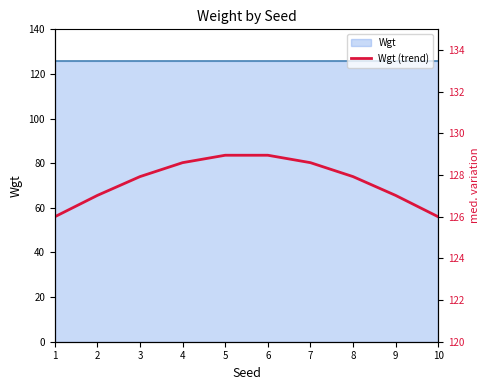

Approximately how many times larger is the value at 6 compared to 3?

1.0